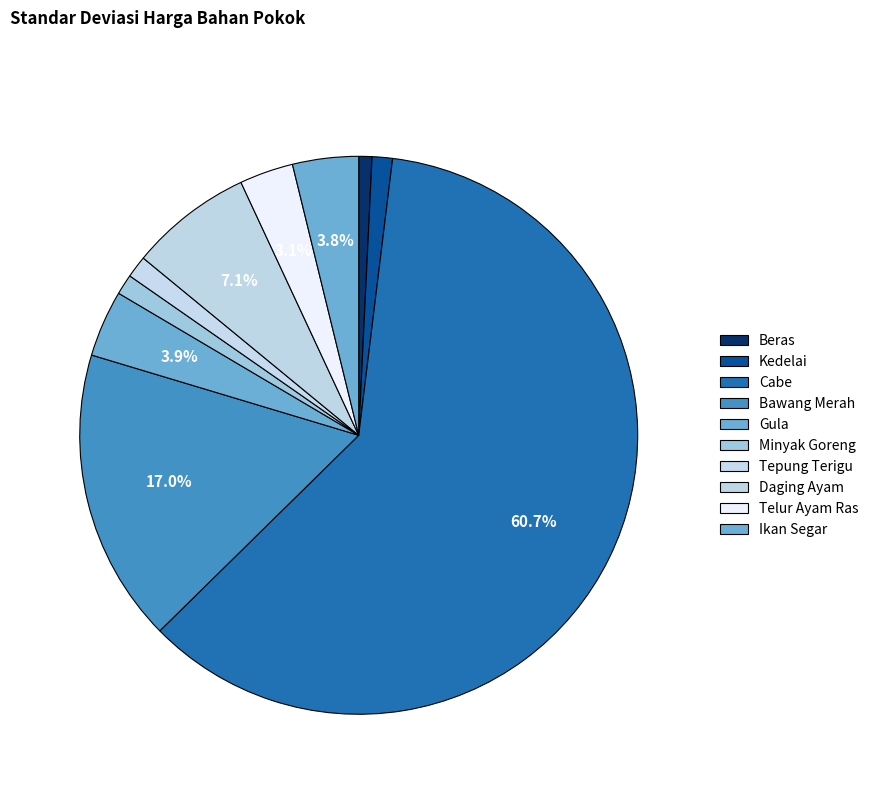

To the nearest percent, what is the difference between the largest and smallest slice percentages?

60%